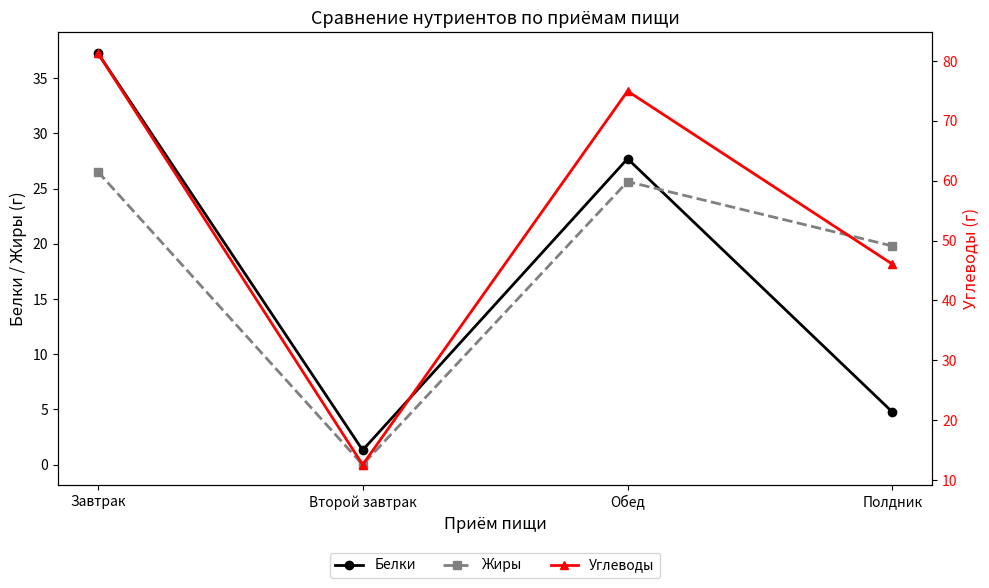

At which label is Жиры closest to 13?

Полдник